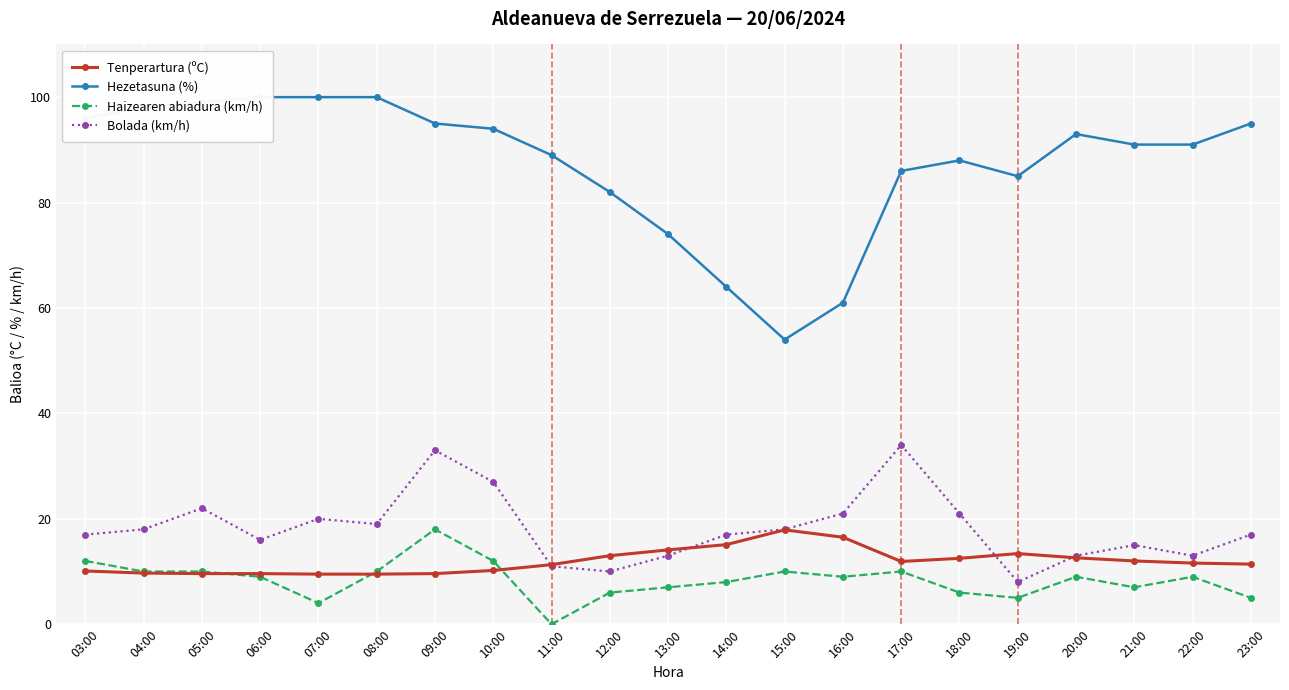

Read the Bolada (km/h) value at 15:00.

18.0